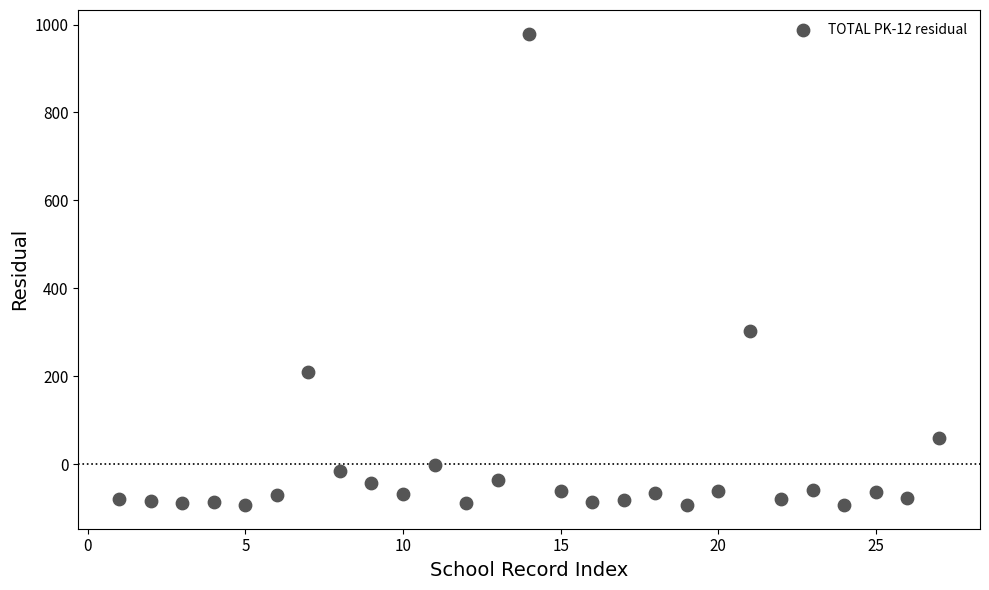

What Y value in the scatter plot is closest to 443?

302.4